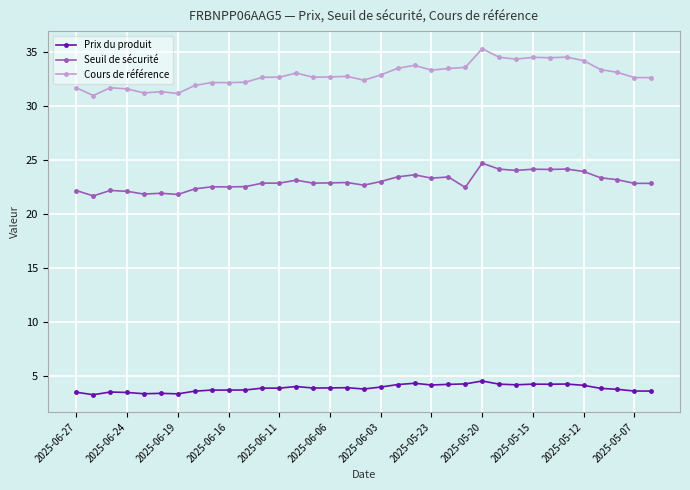

How many data points does each series have?

35